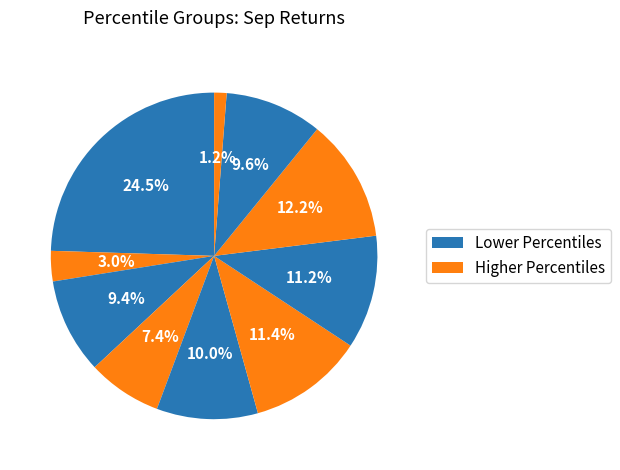

To the nearest percent, what is the average slice percentage?

10%